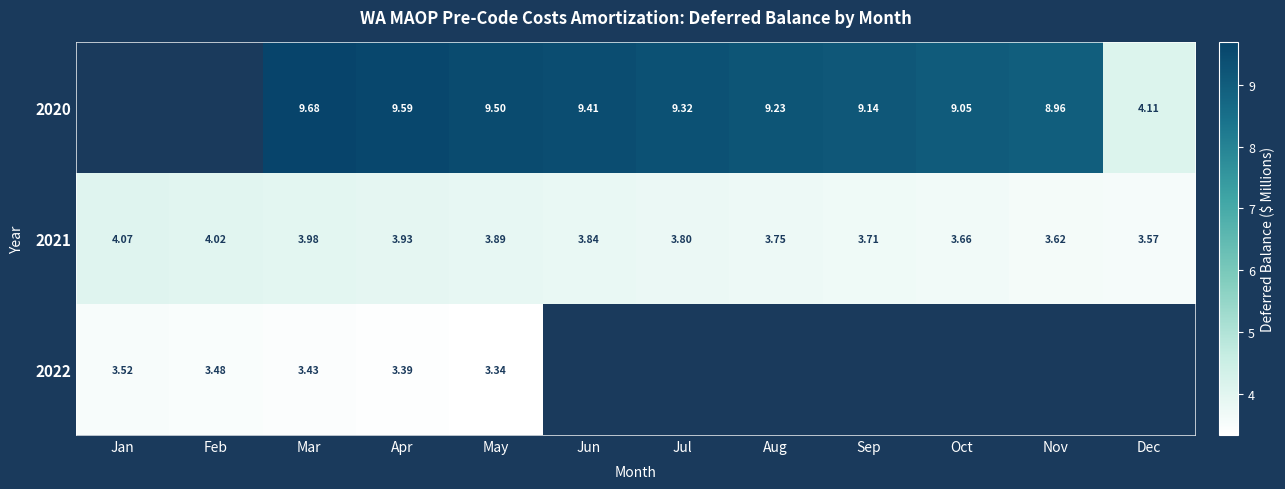

What is the minimum value shown in the chart?

3.3